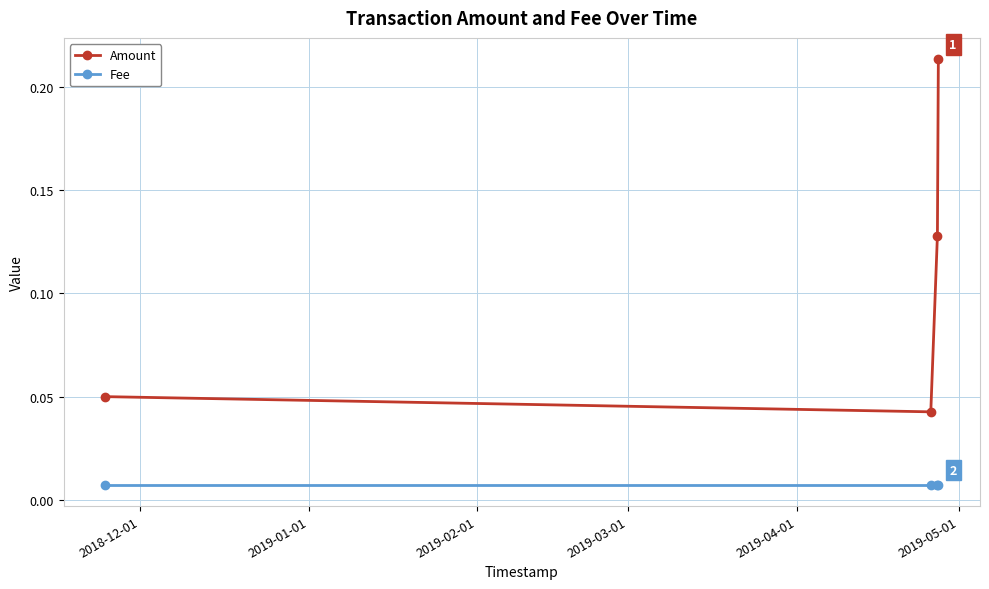

Which series has the largest range (max minus min)?

Amount